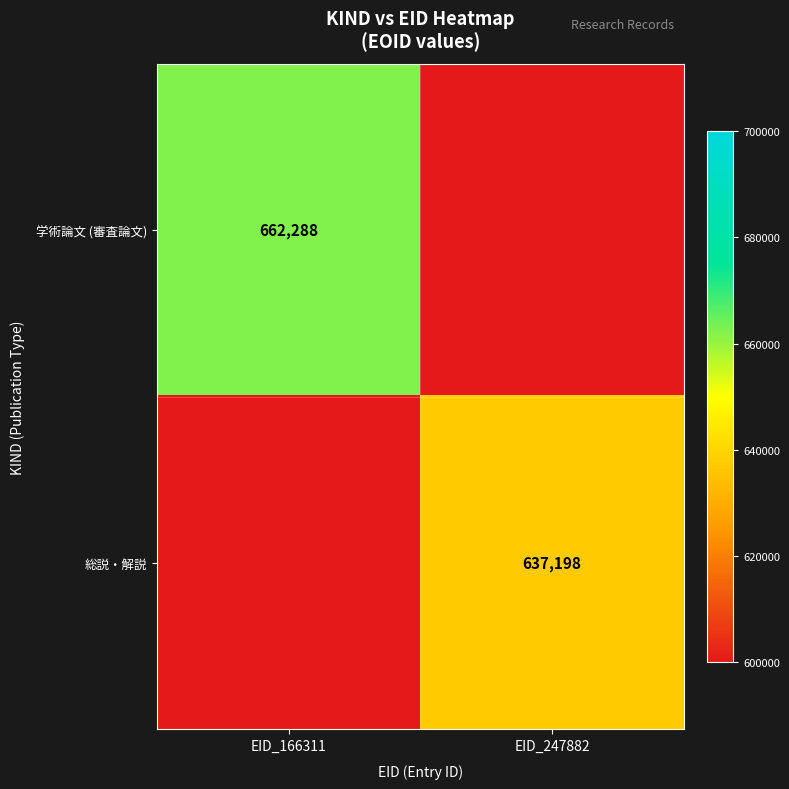

Between EID_166311 and EID_247882, which is larger?

EID_166311